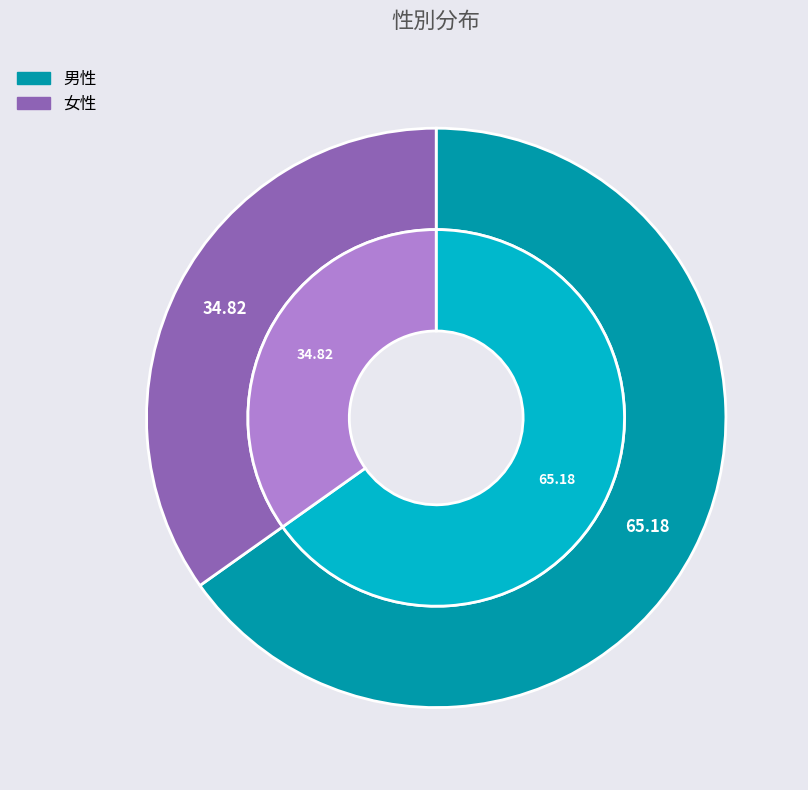

To the nearest percent, what is the combined percentage of 男性 and 女性?

100%